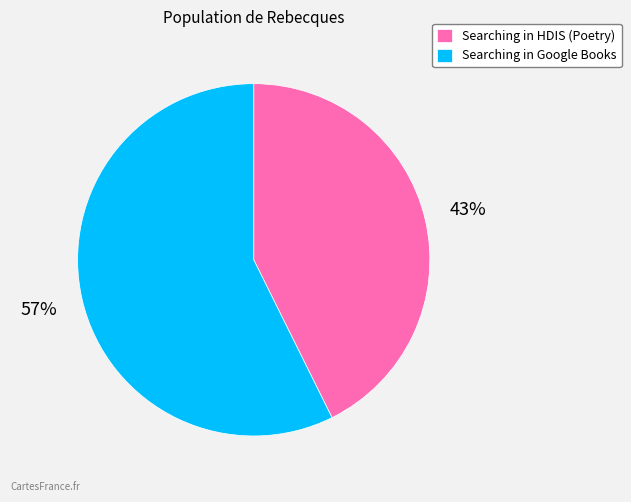

True or false: Searching in HDIS (Poetry) accounts for 43% of the total.

True